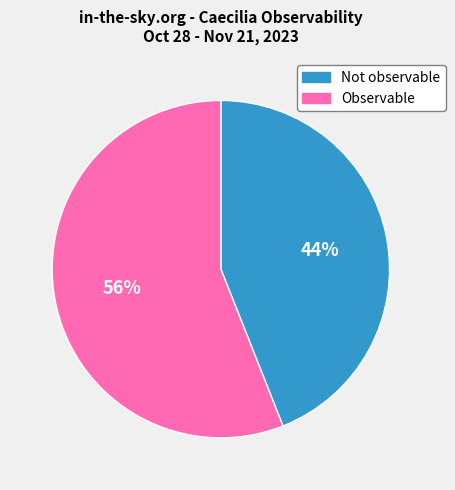

Which slice is the largest?

Observable